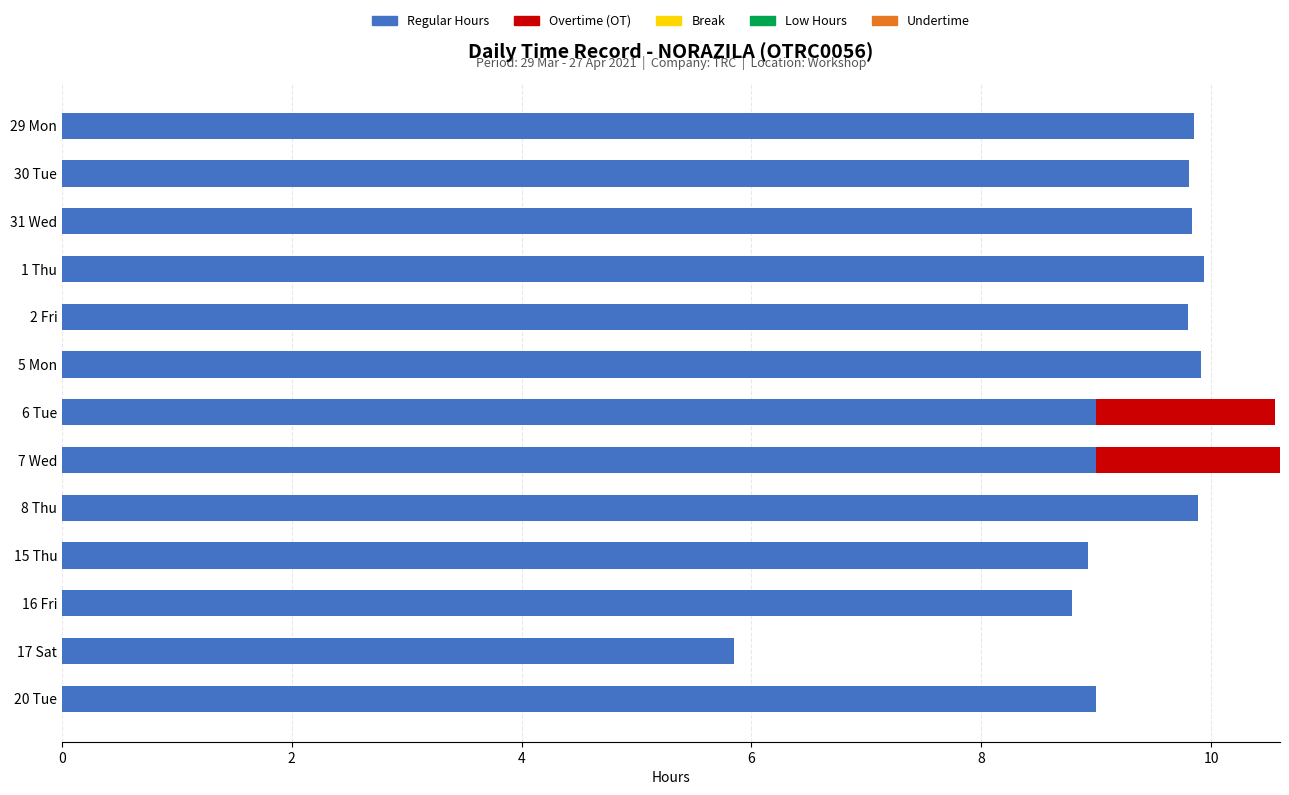

The value of Regular Hours at 5 Mon is 9.9. True or false?

True